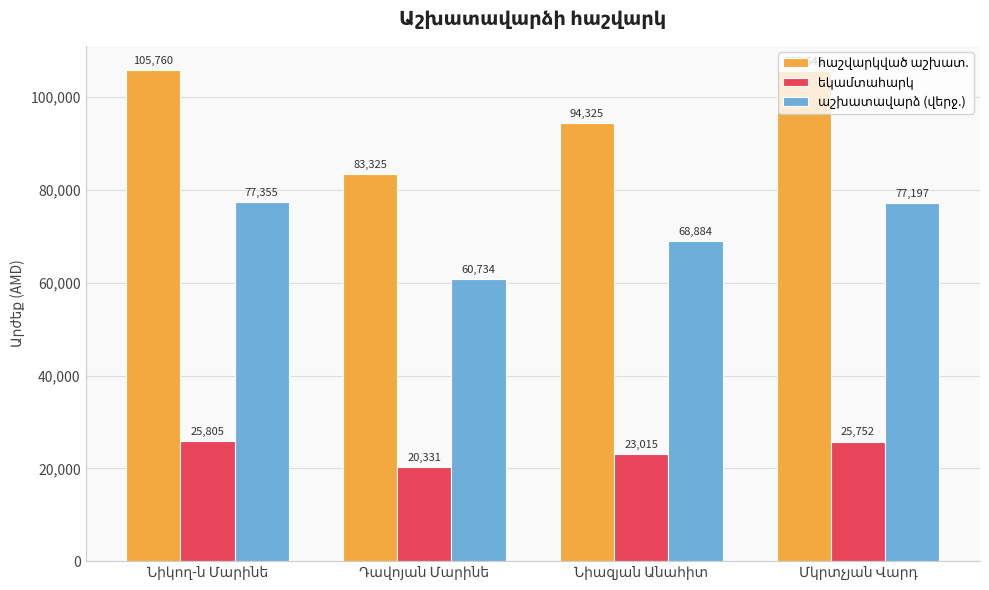

How many categories are shown in the chart?

4